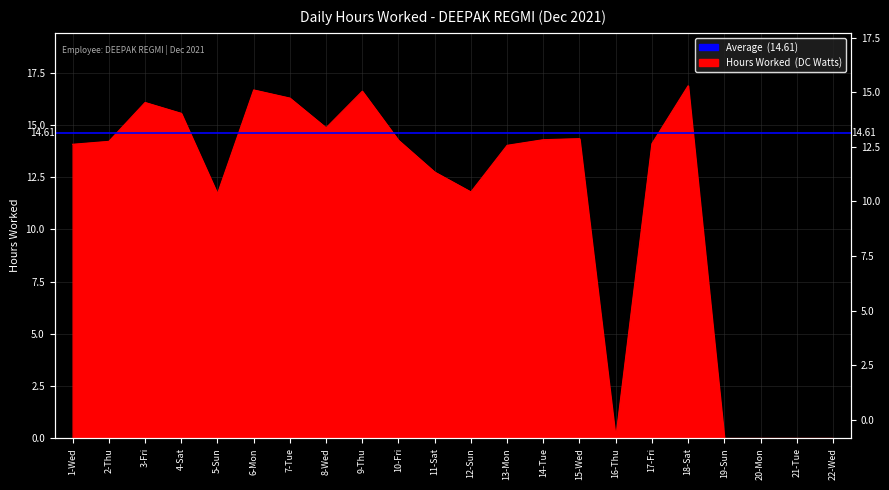

What position from the right is 2-Thu?

21